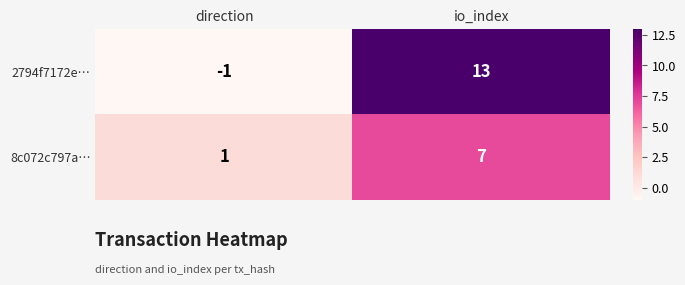

How many data points in 8c072c797a… are less than 7?

1